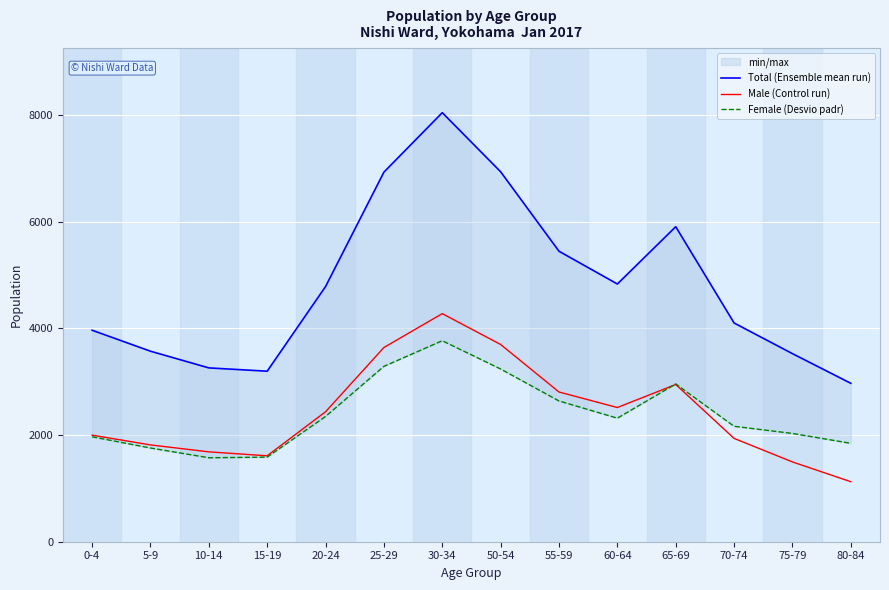

How many lines are shown in the chart?

3